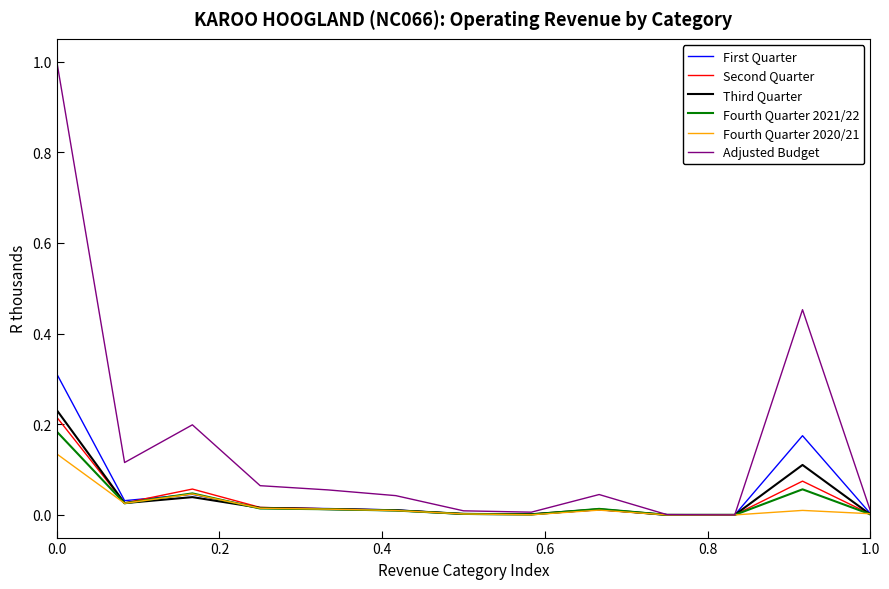

Which series has the largest total across all categories?

Adjusted Budget